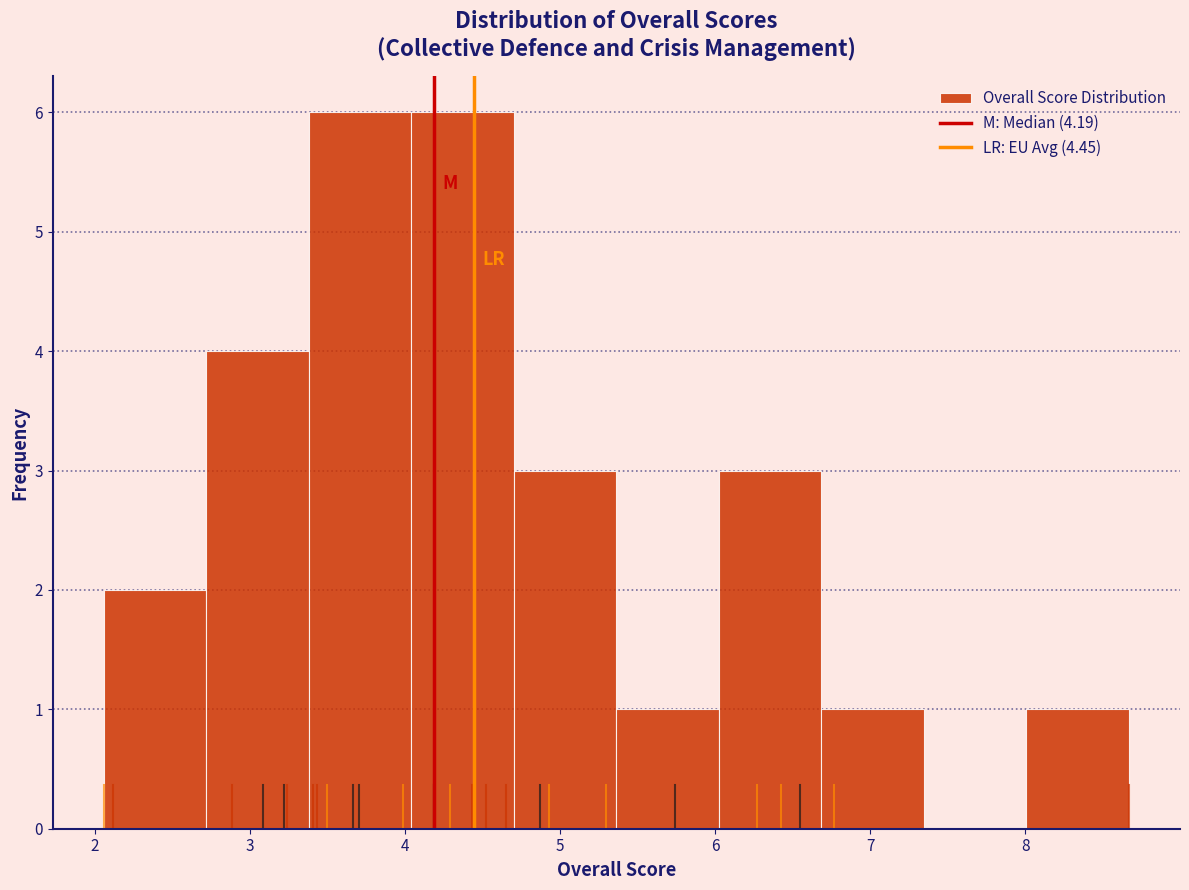

Reading left to right, list every bar in this chart as the range it spans on the x-axis followed by its height. Neither the bar edges nor the heights are printed on the chart, so give them approximately, as read against the axes.

2.1 to 2.7: 2
2.7 to 3.4: 4
3.4 to 4.0: 6
4.0 to 4.7: 6
4.7 to 5.4: 3
5.4 to 6.0: 1
6.0 to 6.7: 3
6.7 to 7.3: 1
7.3 to 8.0: 0
8.0 to 8.7: 1